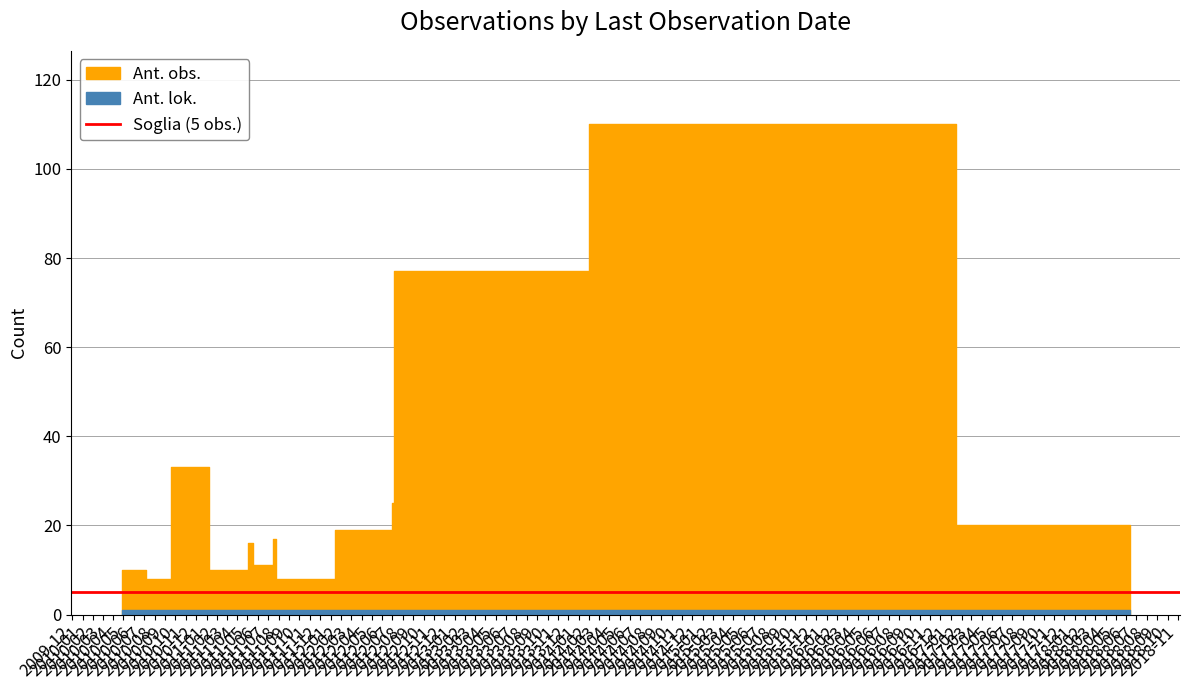

What is the label of the 9th point from the left?

2011-07-17